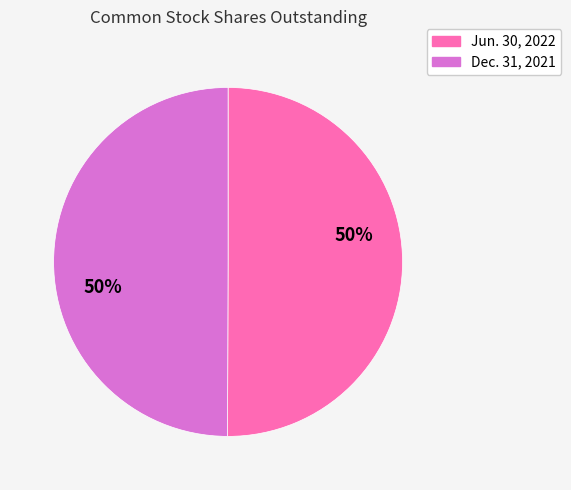

To the nearest percent, what percentage of the pie is Dec. 31, 2021?

50%